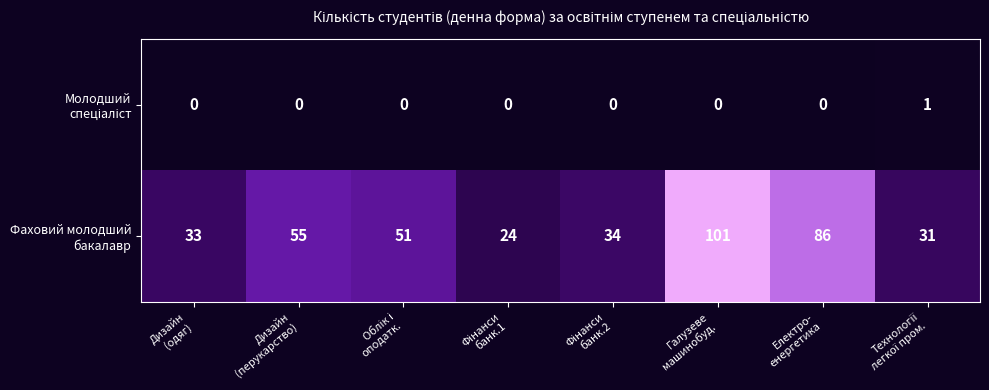

What is the greatest value displayed?

101